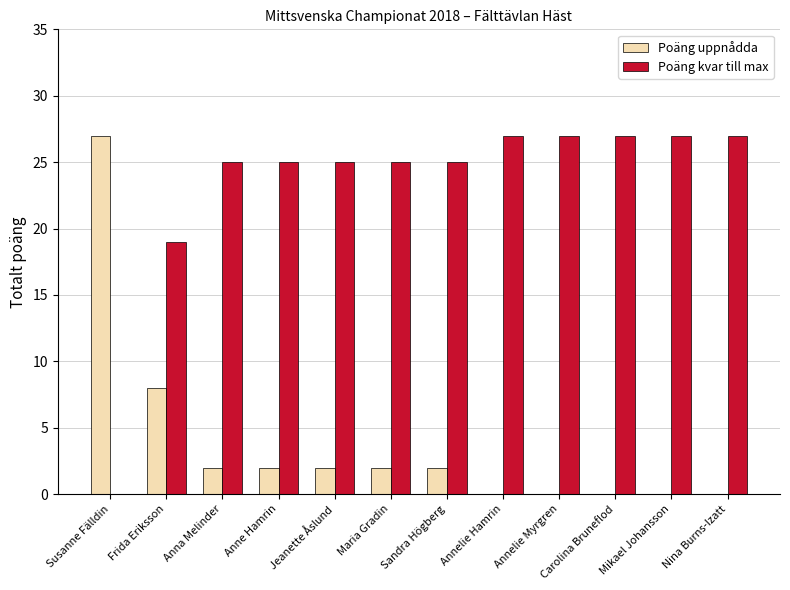

The Poäng uppnådda series shows 2 at Jeanette Åslund. True or false?

True